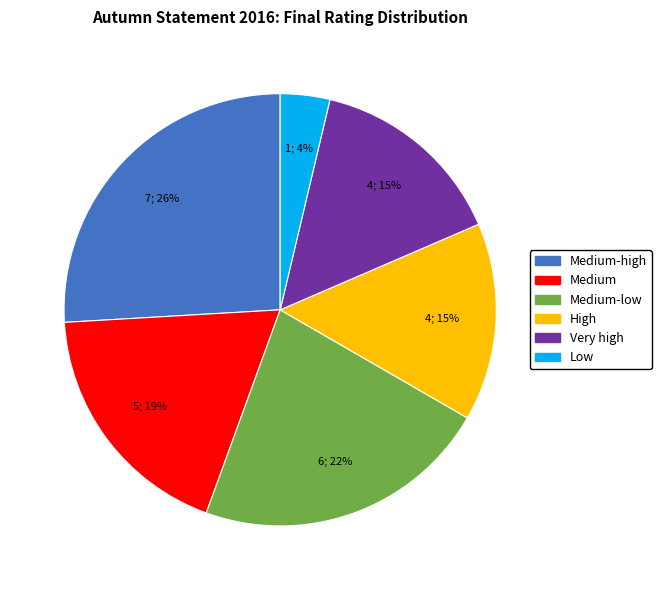

Is there a majority slice in this chart?

No